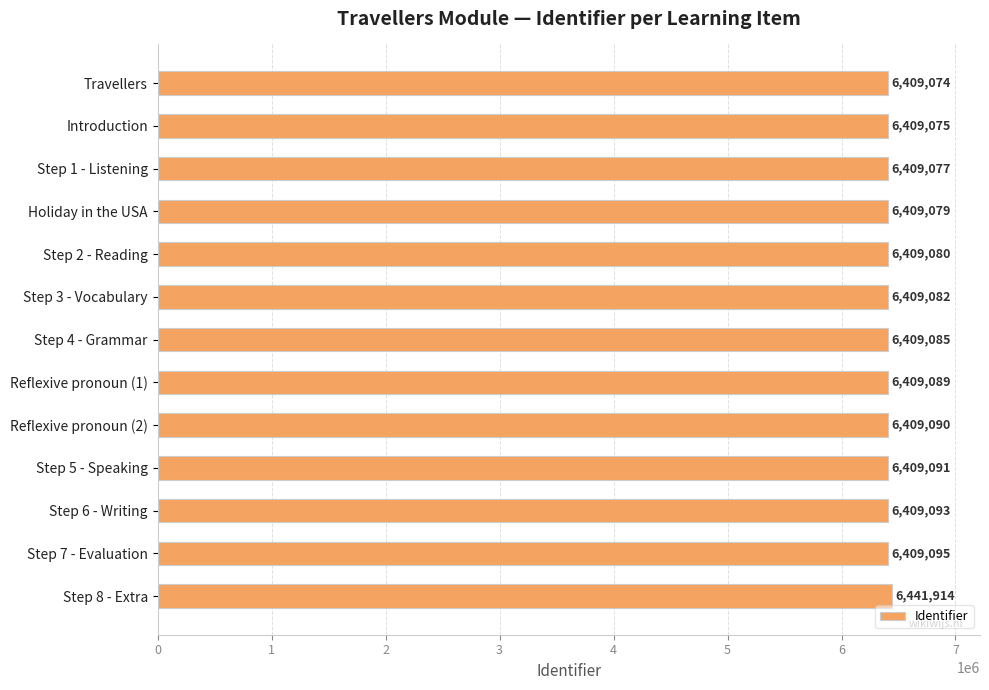

Which has a higher value, Step 4 - Grammar or Reflexive pronoun (1)?

Reflexive pronoun (1)